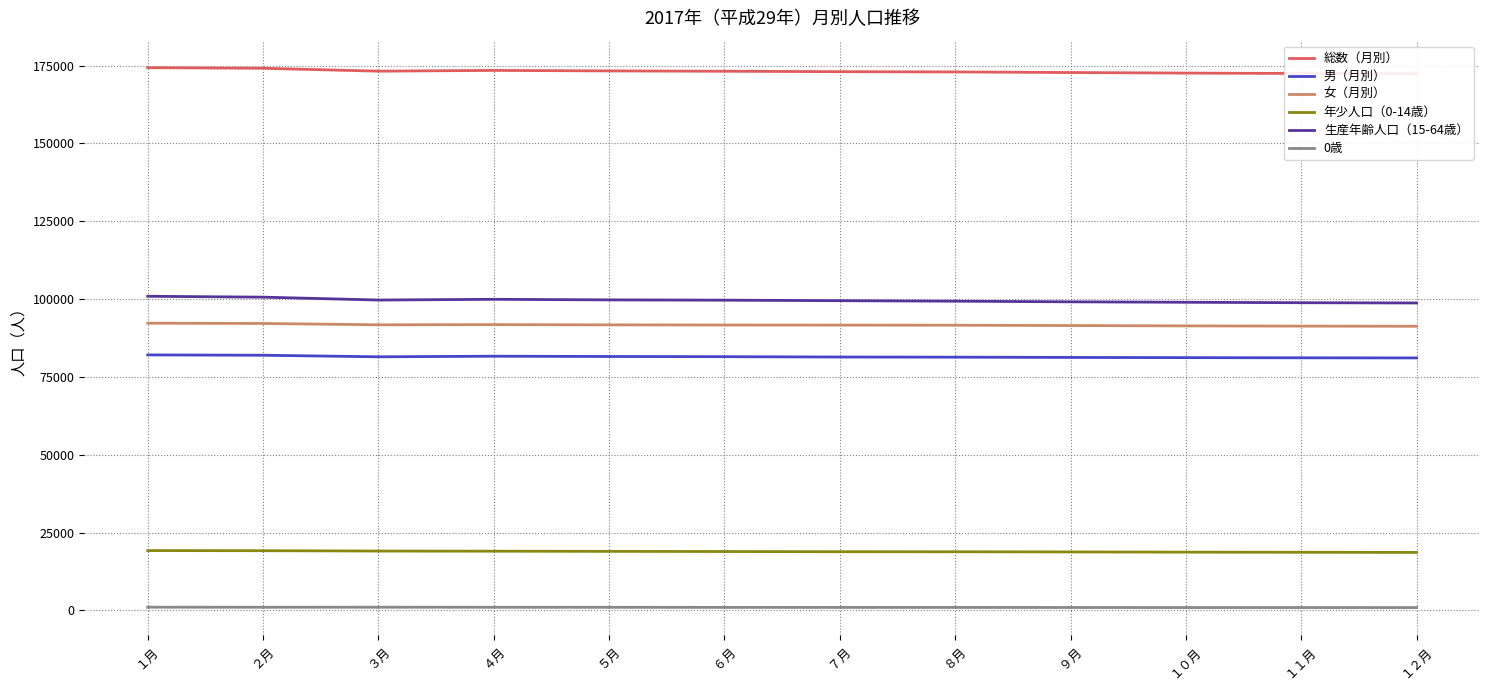

List the series in order of their peak value, highest first.

総数（月別）, 生産年齢人口（15-64歳）, 女（月別）, 男（月別）, 年少人口（0-14歳）, 0歳